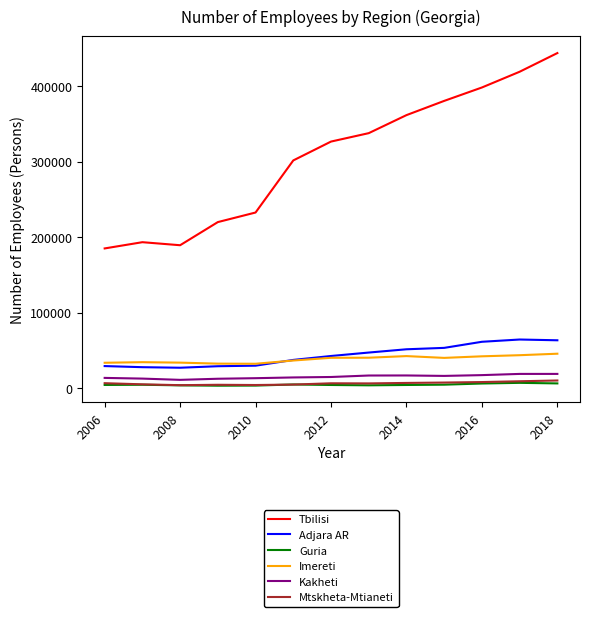

Which series has the widest spread of values?

Tbilisi